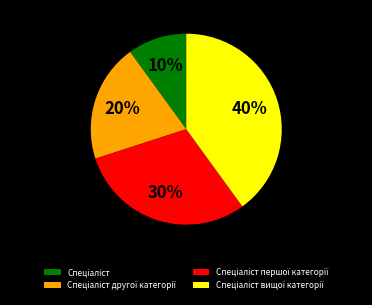

To the nearest percent, what is the average slice percentage?

25%